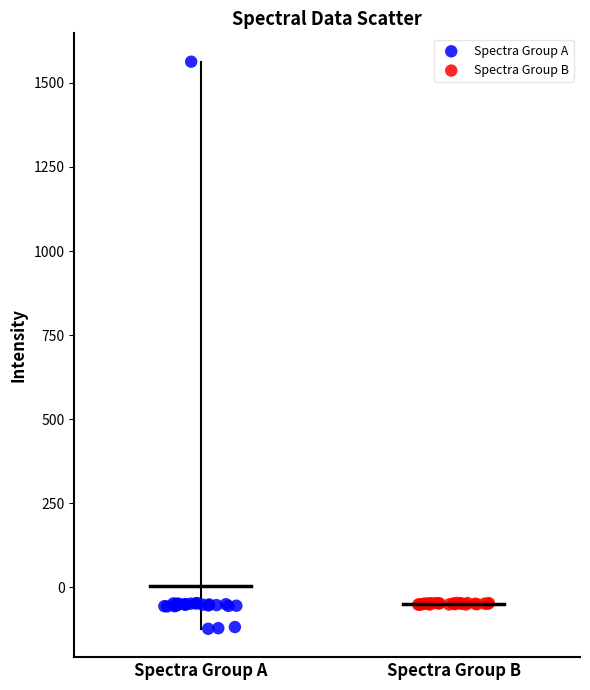

Which series has the largest Y range (max minus min)?

Spectra Group A